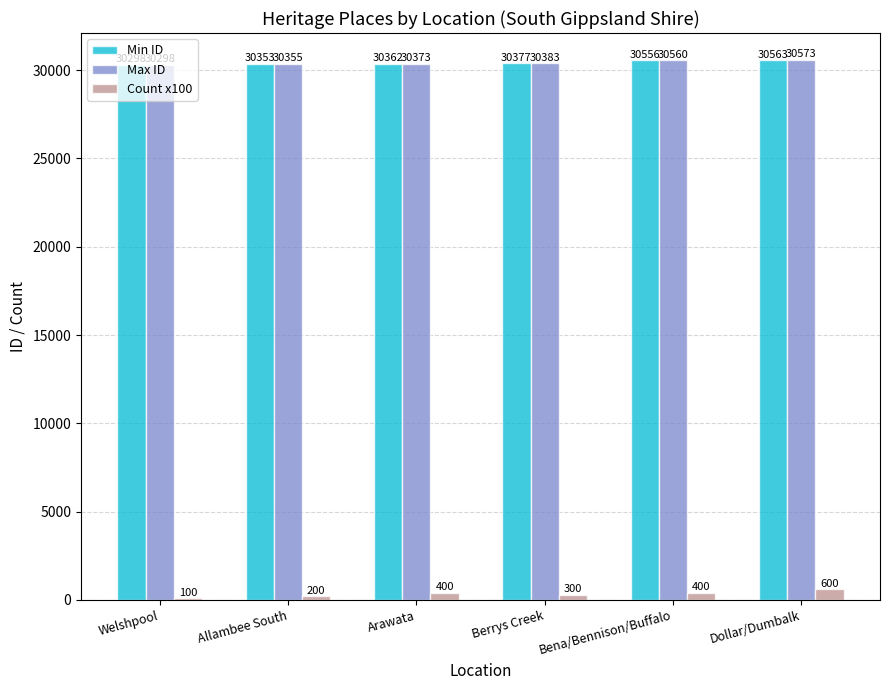

The value of Min ID at Bena/Bennison/Buffalo is 52863. True or false?

False